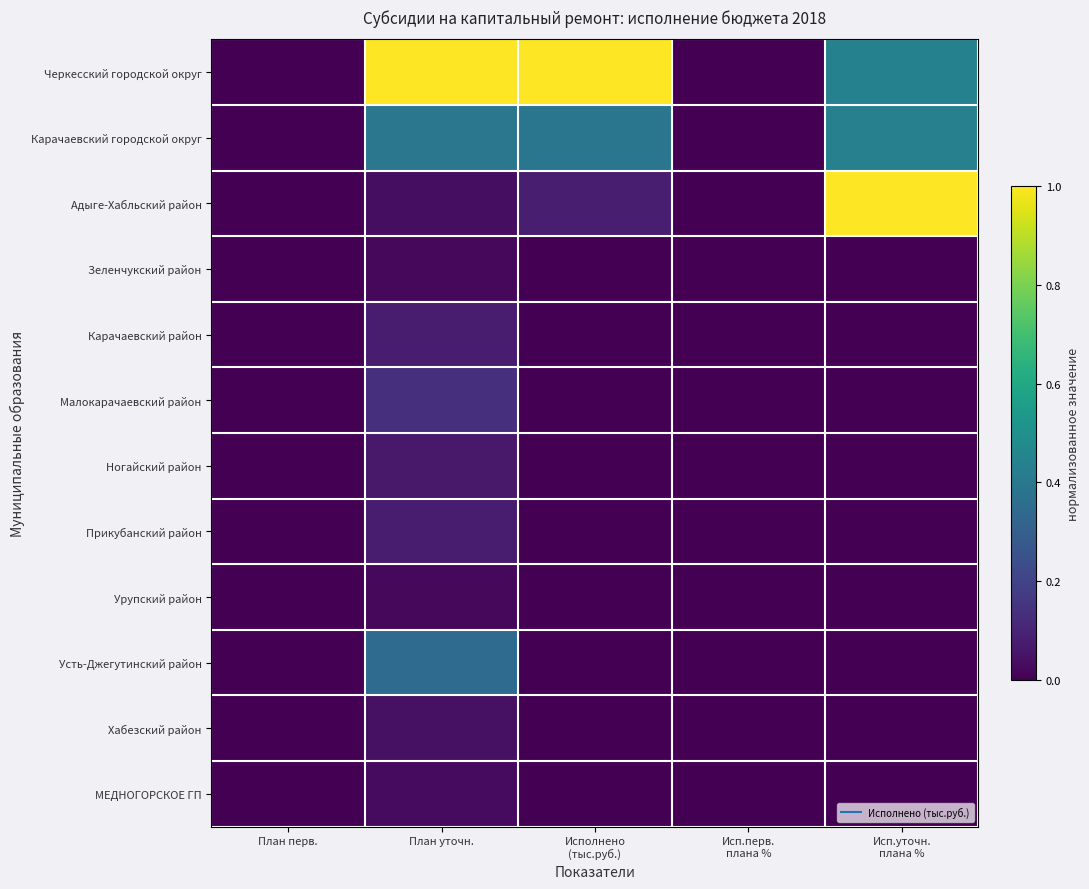

Reading right to left, list all the values displayed in this chart.

Черкесский городской округ: Исп.уточн.
плана %=0.4	Исп.перв.
плана %=0.0	Исполнено
(тыс.руб.)=1.0	План уточн.=1.0	План перв.=0.0
Карачаевский городской округ: Исп.уточн.
плана %=0.4	Исп.перв.
плана %=0.0	Исполнено
(тыс.руб.)=0.4	План уточн.=0.4	План перв.=0.0
Адыге-Хабльский район: Исп.уточн.
плана %=1.0	Исп.перв.
плана %=0.0	Исполнено
(тыс.руб.)=0.1	План уточн.=0.0	План перв.=0.0
Зеленчукский район: Исп.уточн.
плана %=0.0	Исп.перв.
плана %=0.0	Исполнено
(тыс.руб.)=0.0	План уточн.=0.0	План перв.=0.0
Карачаевский район: Исп.уточн.
плана %=0.0	Исп.перв.
плана %=0.0	Исполнено
(тыс.руб.)=0.0	План уточн.=0.1	План перв.=0.0
Малокарачаевский район: Исп.уточн.
плана %=0.0	Исп.перв.
плана %=0.0	Исполнено
(тыс.руб.)=0.0	План уточн.=0.1	План перв.=0.0
Ногайский район: Исп.уточн.
плана %=0.0	Исп.перв.
плана %=0.0	Исполнено
(тыс.руб.)=0.0	План уточн.=0.1	План перв.=0.0
Прикубанский район: Исп.уточн.
плана %=0.0	Исп.перв.
плана %=0.0	Исполнено
(тыс.руб.)=0.0	План уточн.=0.1	План перв.=0.0
Урупский район: Исп.уточн.
плана %=0.0	Исп.перв.
плана %=0.0	Исполнено
(тыс.руб.)=0.0	План уточн.=0.0	План перв.=0.0
Усть-Джегутинский район: Исп.уточн.
плана %=0.0	Исп.перв.
плана %=0.0	Исполнено
(тыс.руб.)=0.0	План уточн.=0.3	План перв.=0.0
Хабезский район: Исп.уточн.
плана %=0.0	Исп.перв.
плана %=0.0	Исполнено
(тыс.руб.)=0.0	План уточн.=0.0	План перв.=0.0
МЕДНОГОРСКОЕ ГП: Исп.уточн.
плана %=0.0	Исп.перв.
плана %=0.0	Исполнено
(тыс.руб.)=0.0	План уточн.=0.0	План перв.=0.0